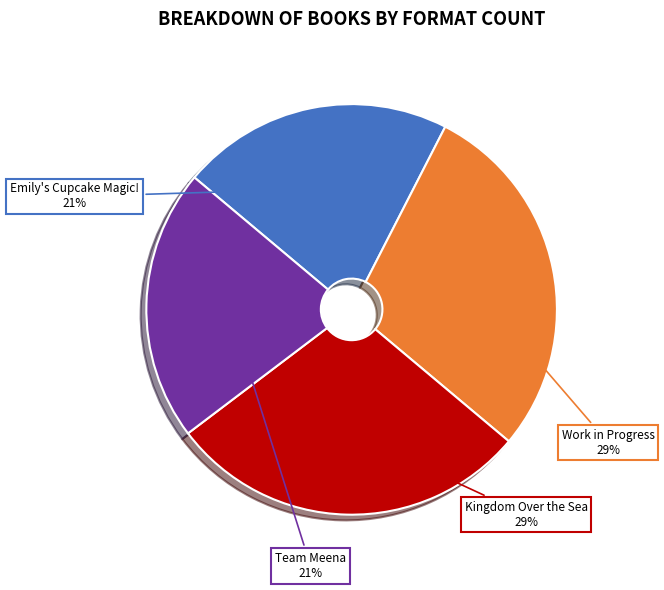

Between Work in Progress and Team Meena, which is larger?

Work in Progress